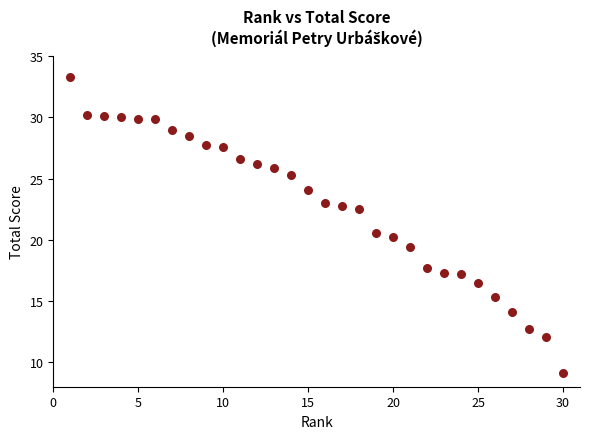

What Y value in the scatter plot is closest to 21?

20.6